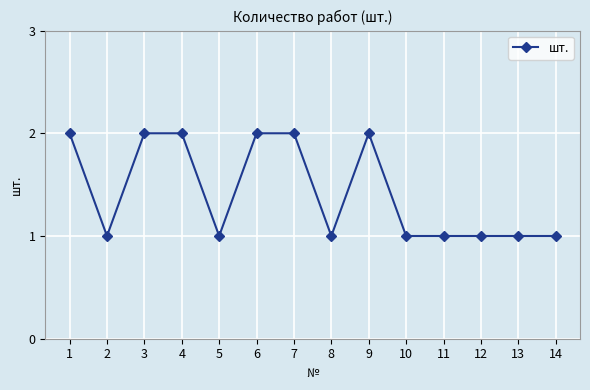

What is the value of the 11th point from the left?

1